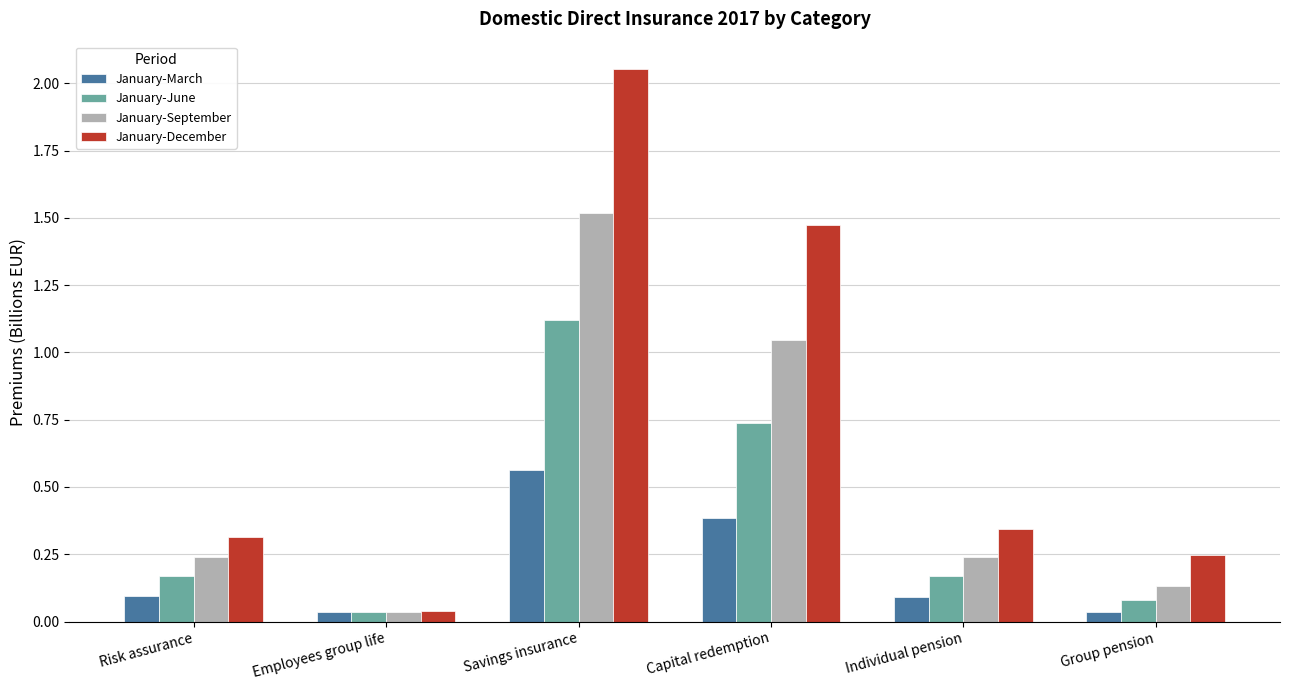

Rank the series by their average value, from lowest to highest.

January-March, January-June, January-September, January-December